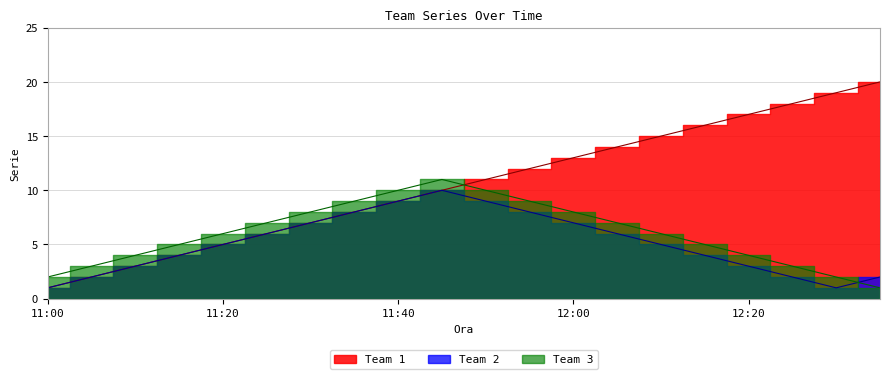

Where does the Team 1 series first go above 11?

11:55